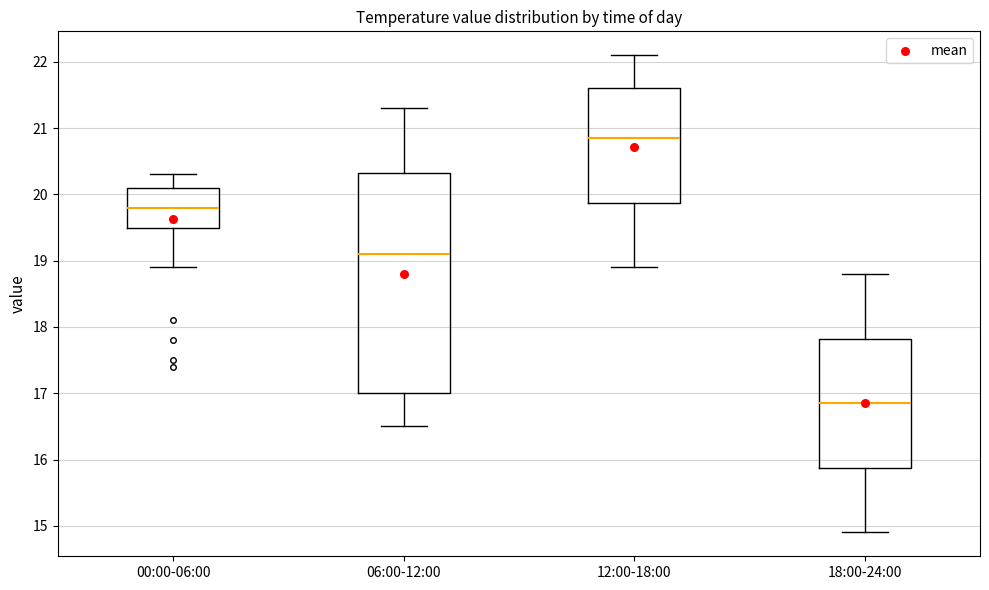

Which box is the tallest, from its lower edge to its upper edge?

06:00-12:00